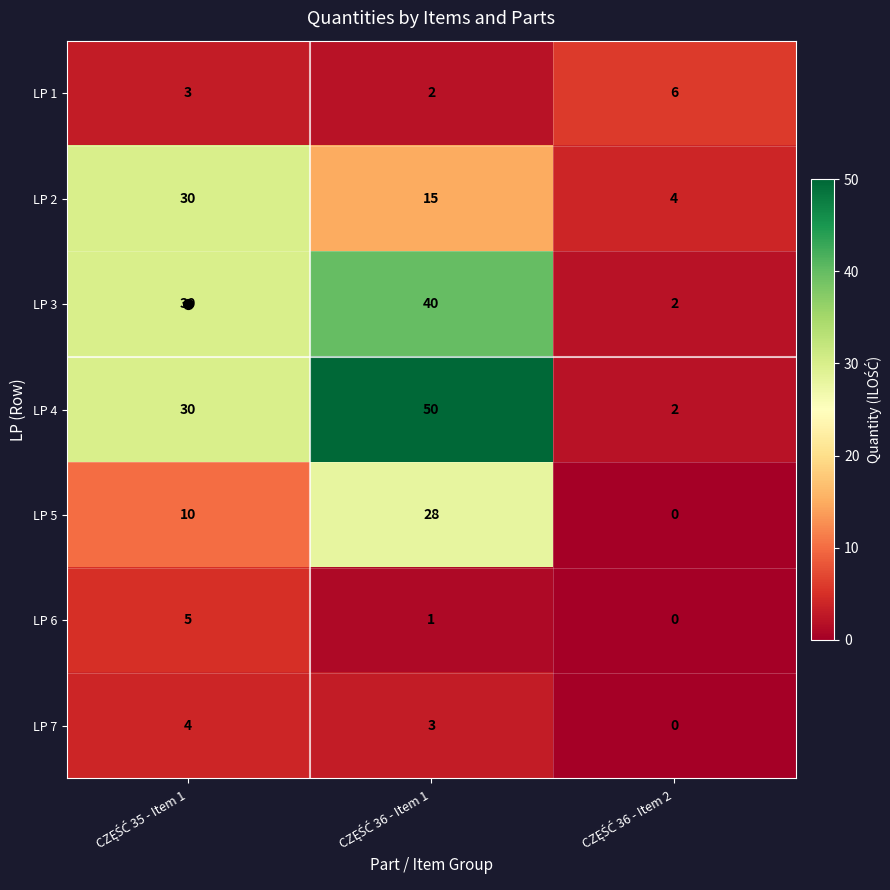

Which series has the largest total across all categories?

LP 4